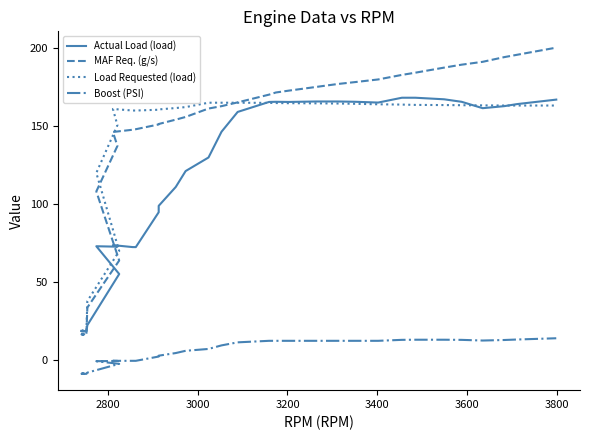

What is the average value of the MAF Req. (g/s) series?

120.2